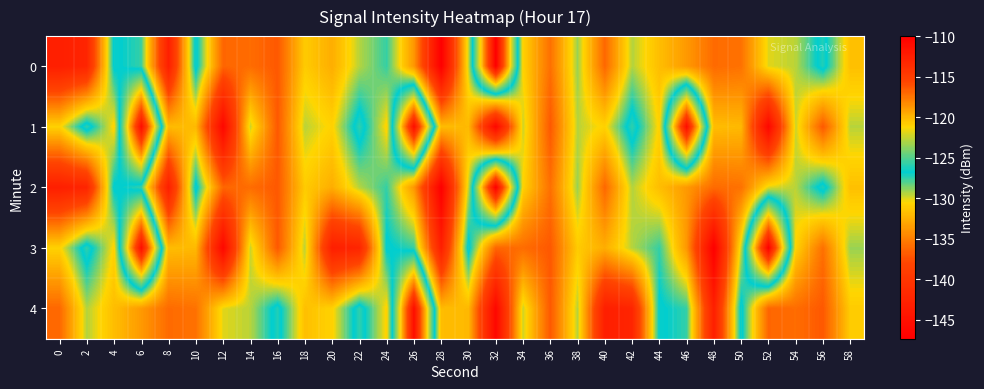

Which category has the lowest value across all series?

28